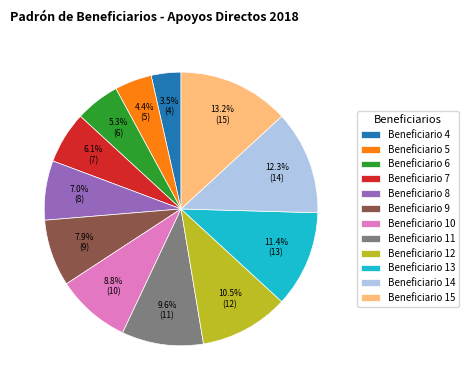

How many segments does this pie chart have?

12